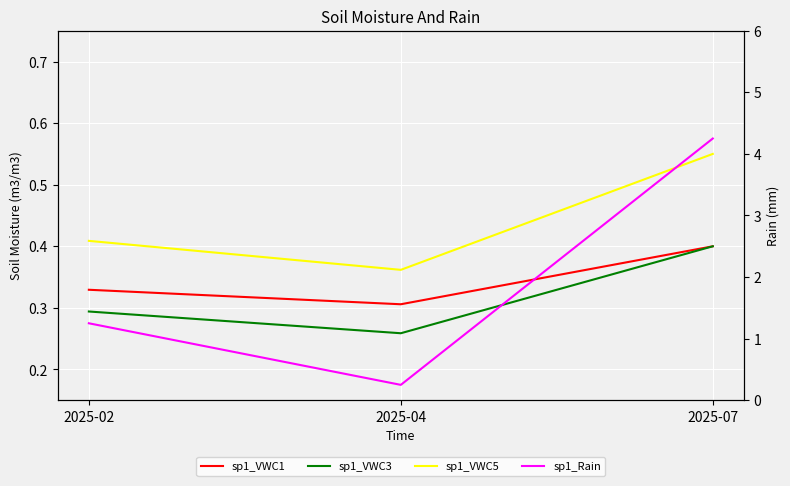

Count the sp1_VWC1 values in the range 0 to 1.

3